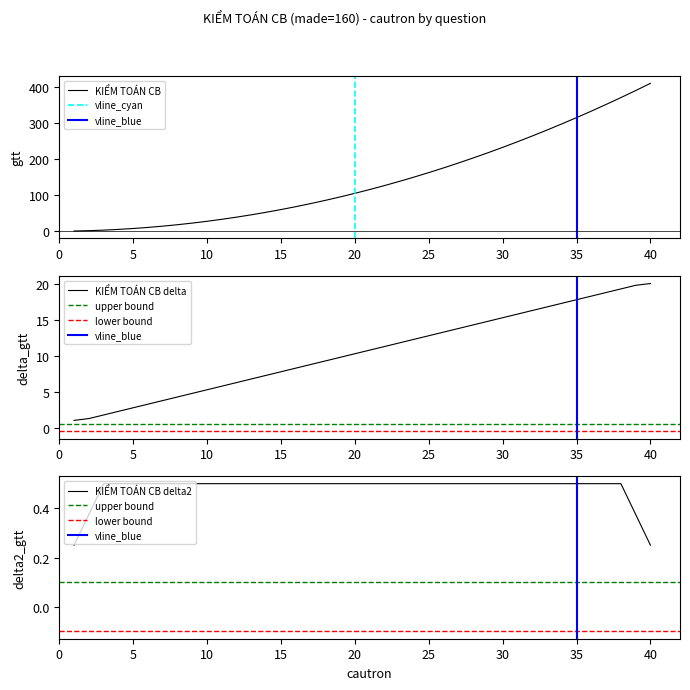

At which category does the chart reach its minimum across all series?

1